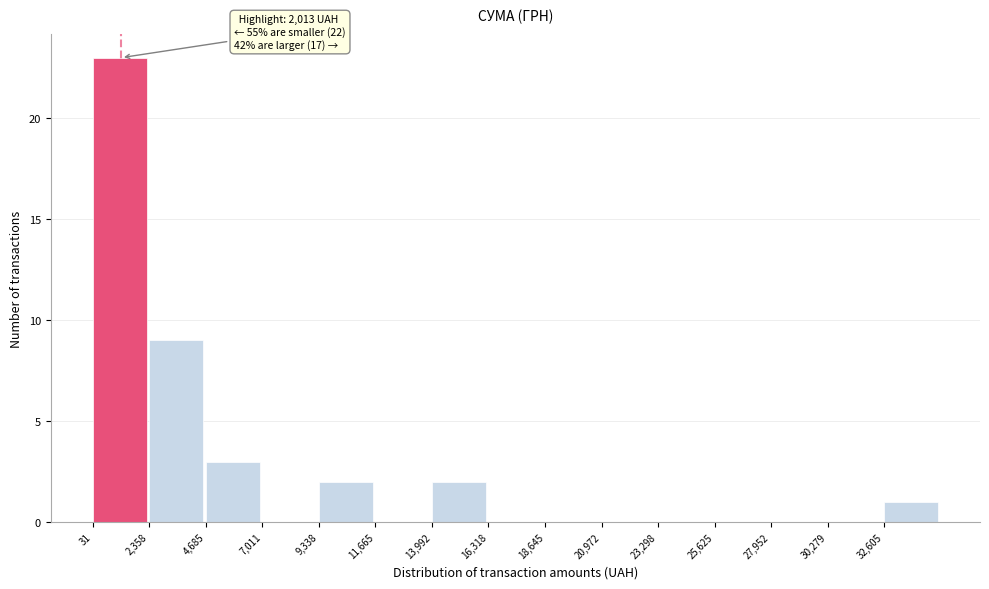

Over which range of the x-axis is the bar tallest?

0 to 2500